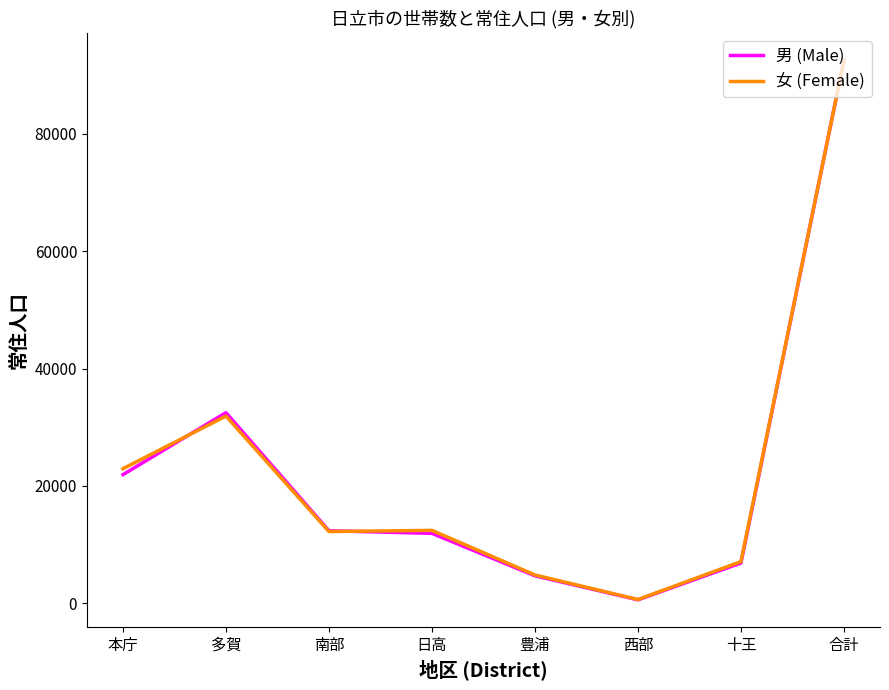

What are all the series names shown in the legend?

男 (Male), 女 (Female)